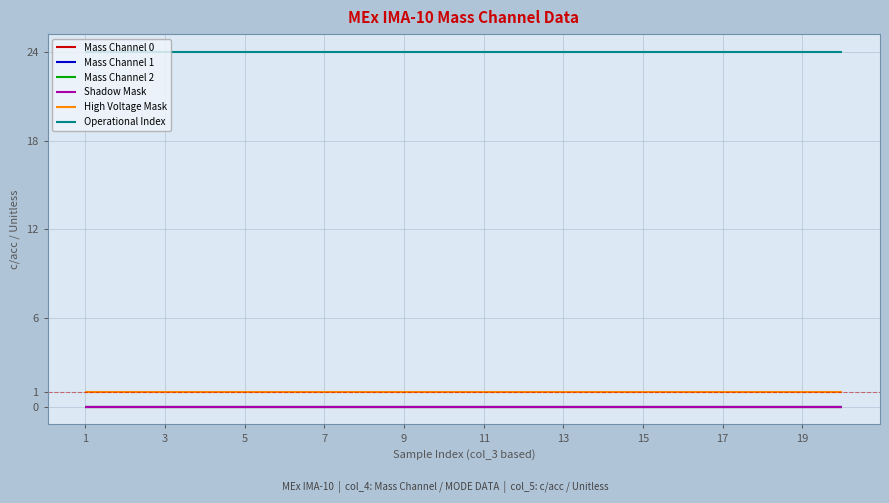

Which series has the largest total across all categories?

Operational Index